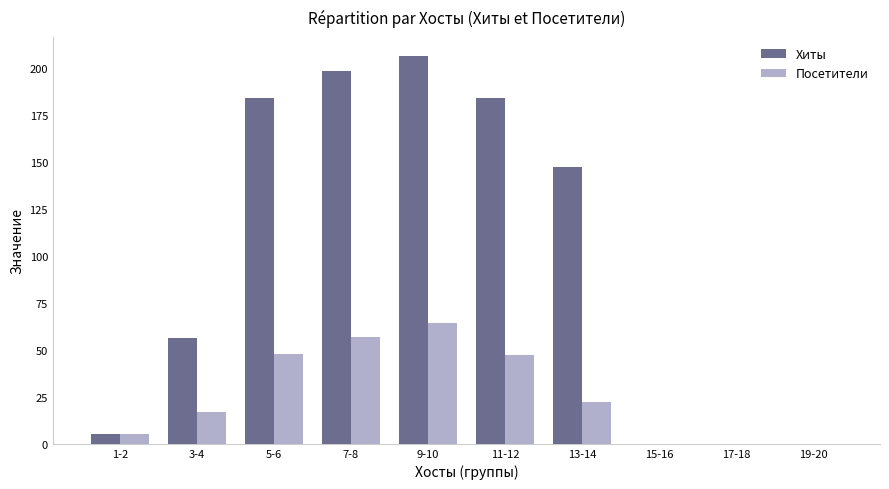

Between 5-6 and 19-20, which series saw the biggest shift?

Хиты